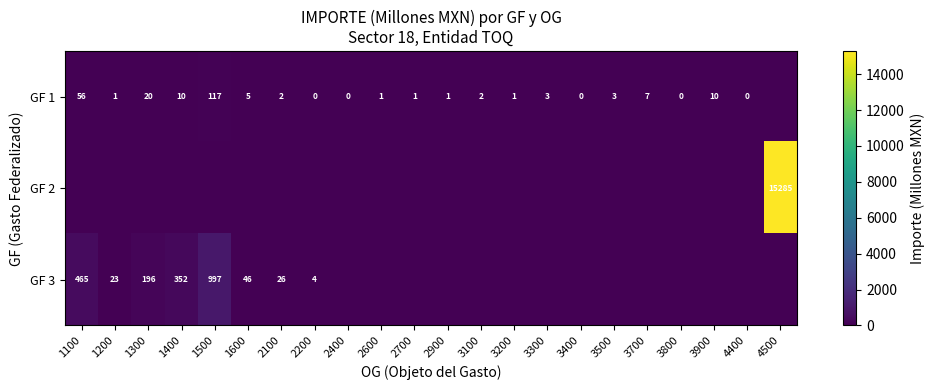

True or false: GF 1 has a value of 2 at 3100.

True